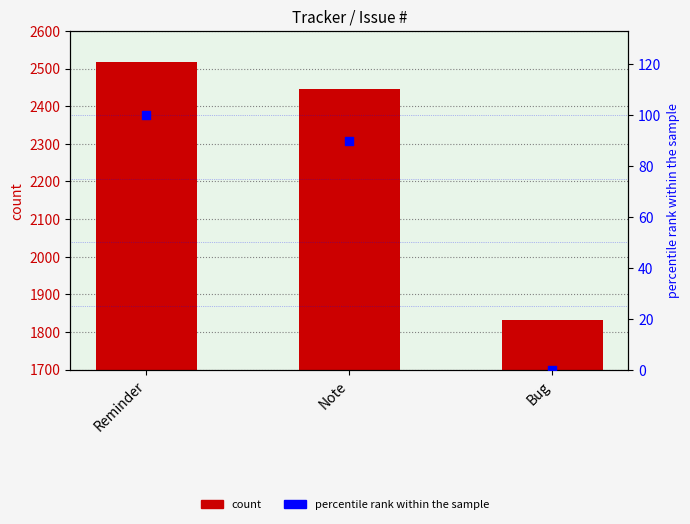

Which series has the widest spread of Y values?

count